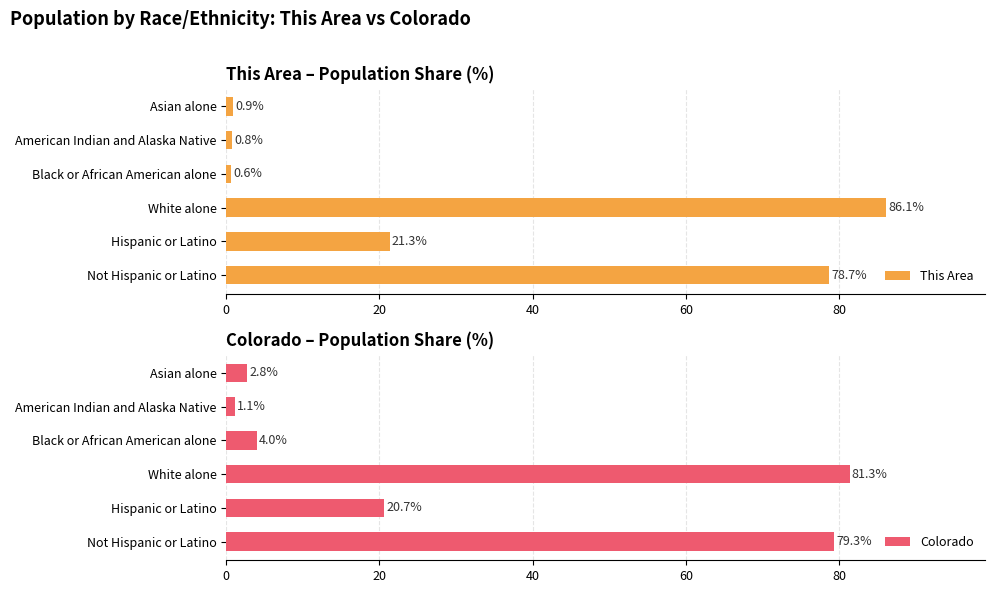

What is the lowest value of the This Area series?

0.6